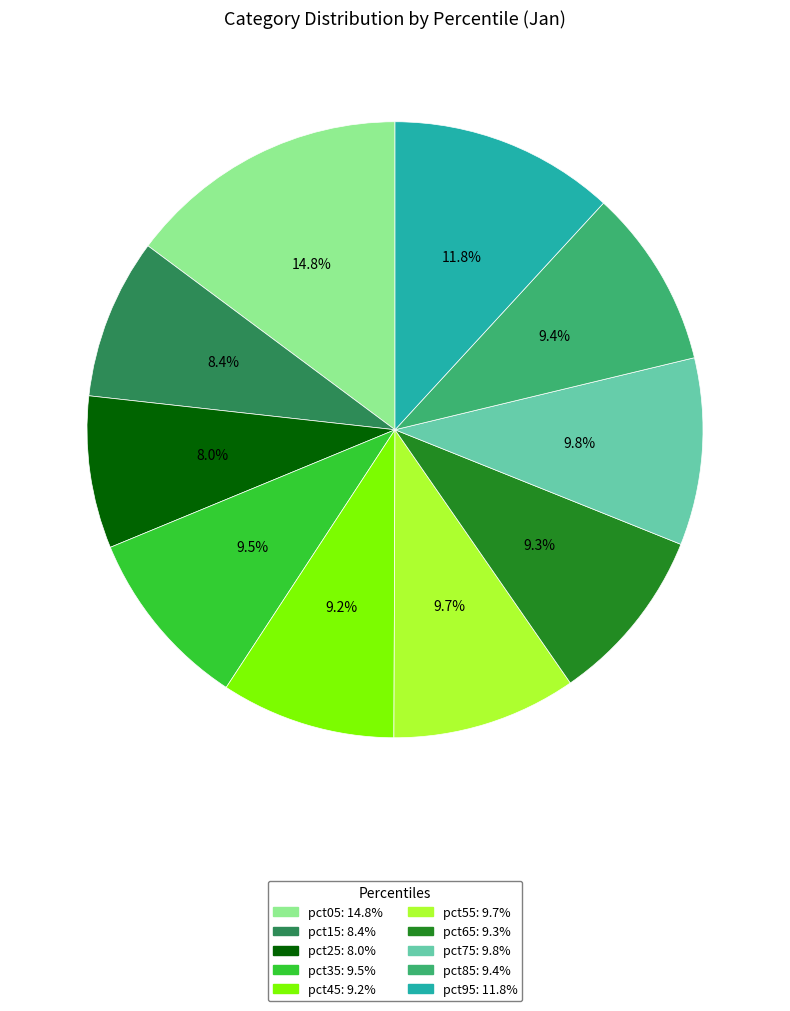

To the nearest percent, what percentage of the pie is pct45?

9%